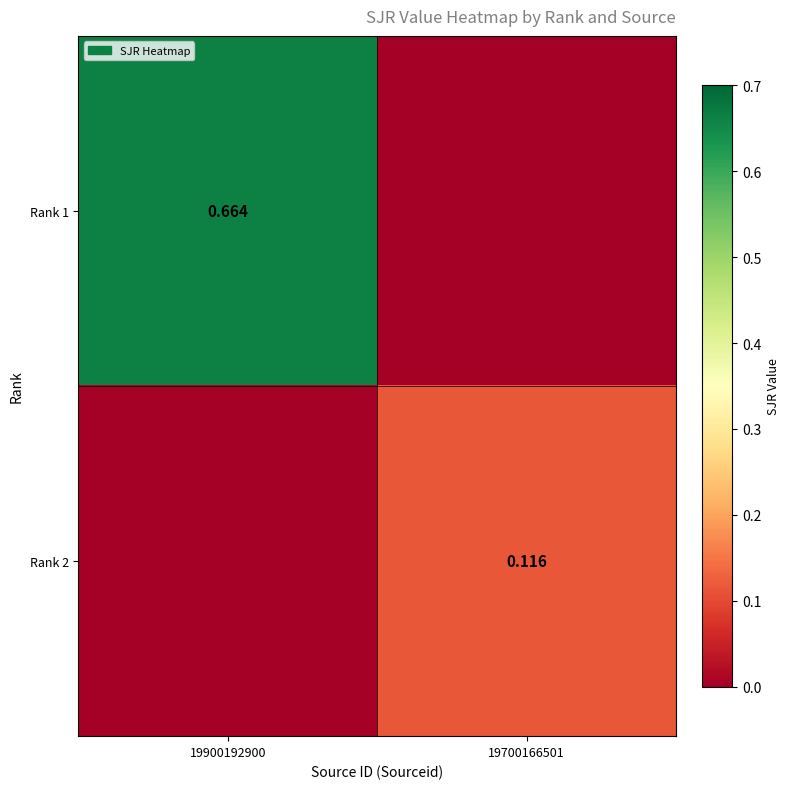

List the series in order of their peak value, highest first.

Rank 1, Rank 2